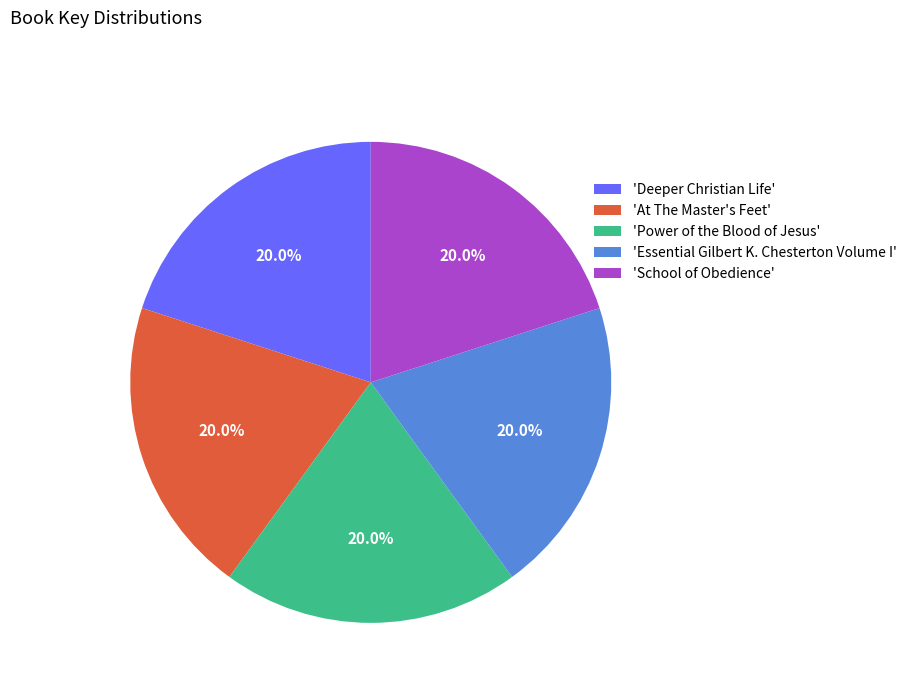

Does 'School of Obedience' account for over 50% of the chart?

No